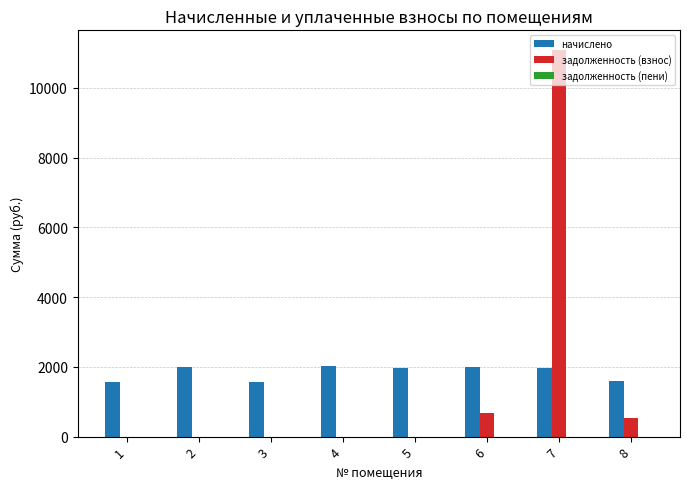

Which series has the widest spread of values?

задолженность (взнос)